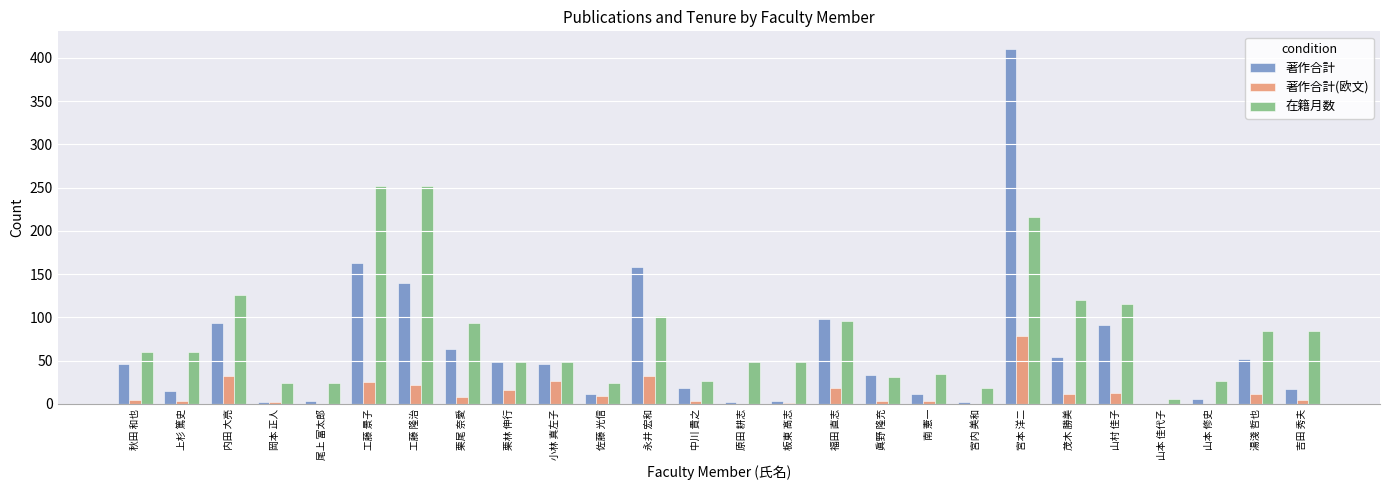

True or false: 在籍月数 has a value of 33 at 小林 真左子.

False